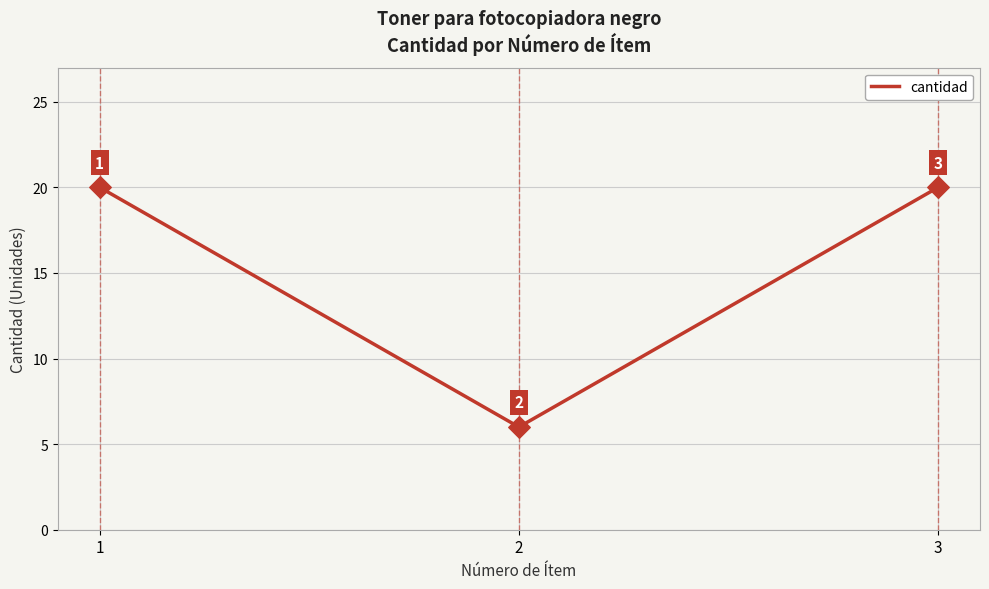

Which has a higher value, 3 or 2?

3